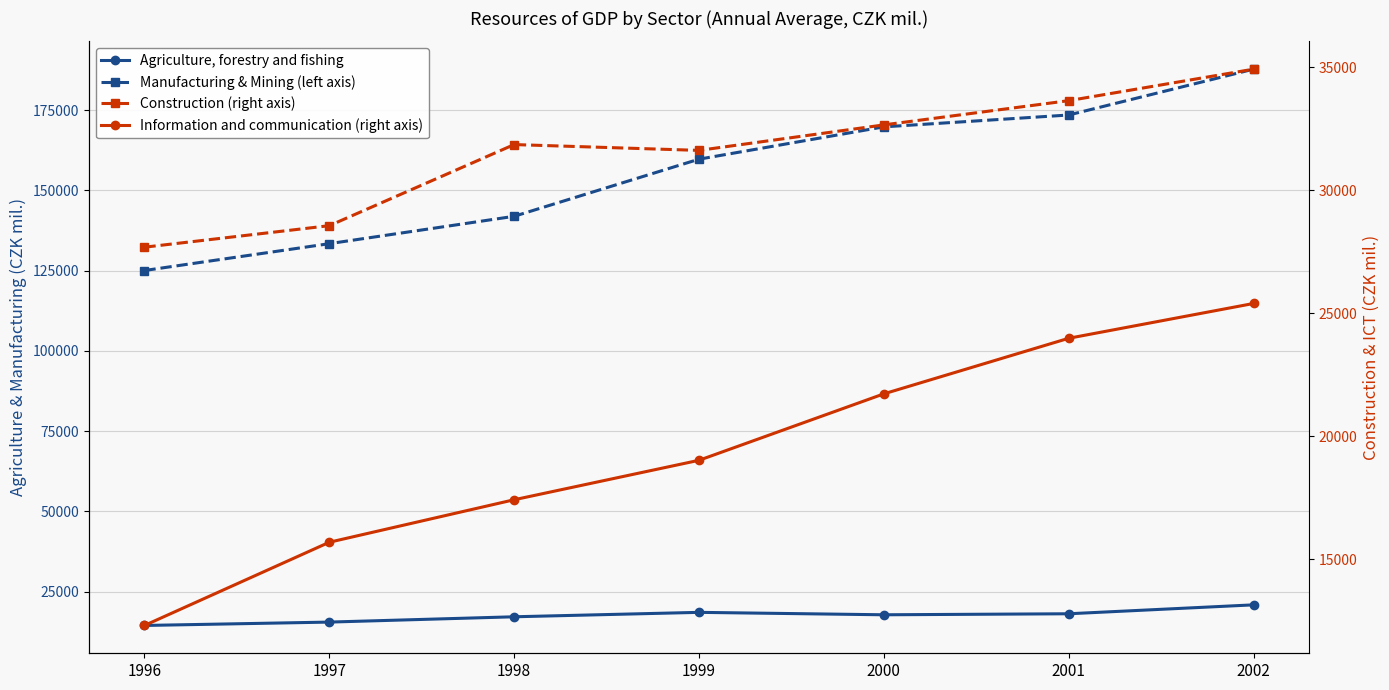

What is the sum of all Information and communication (right axis) values?

135522.1